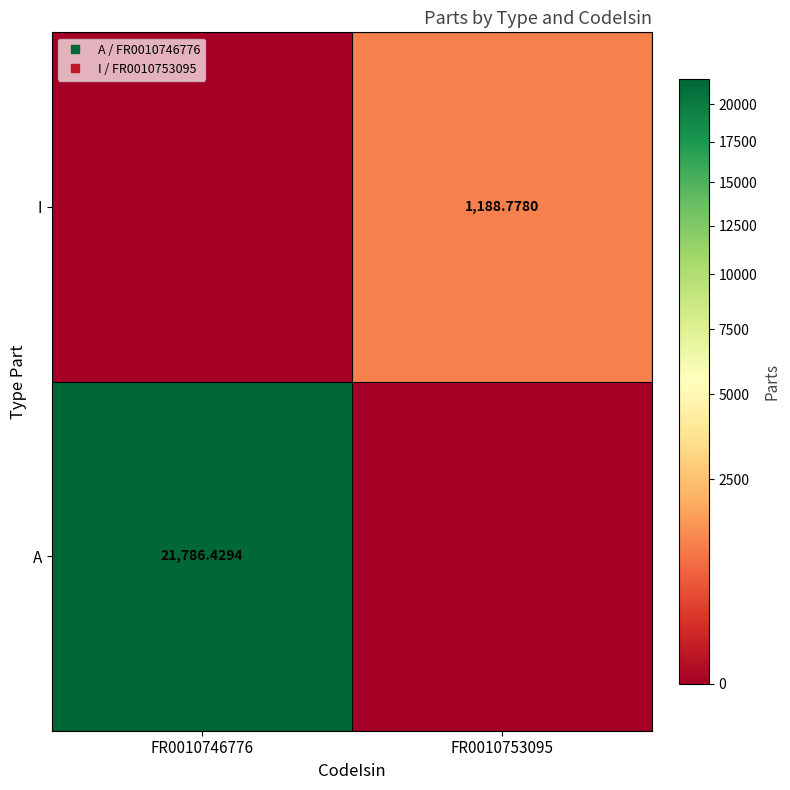

List the series in order of their overall mean, lowest first.

I, A